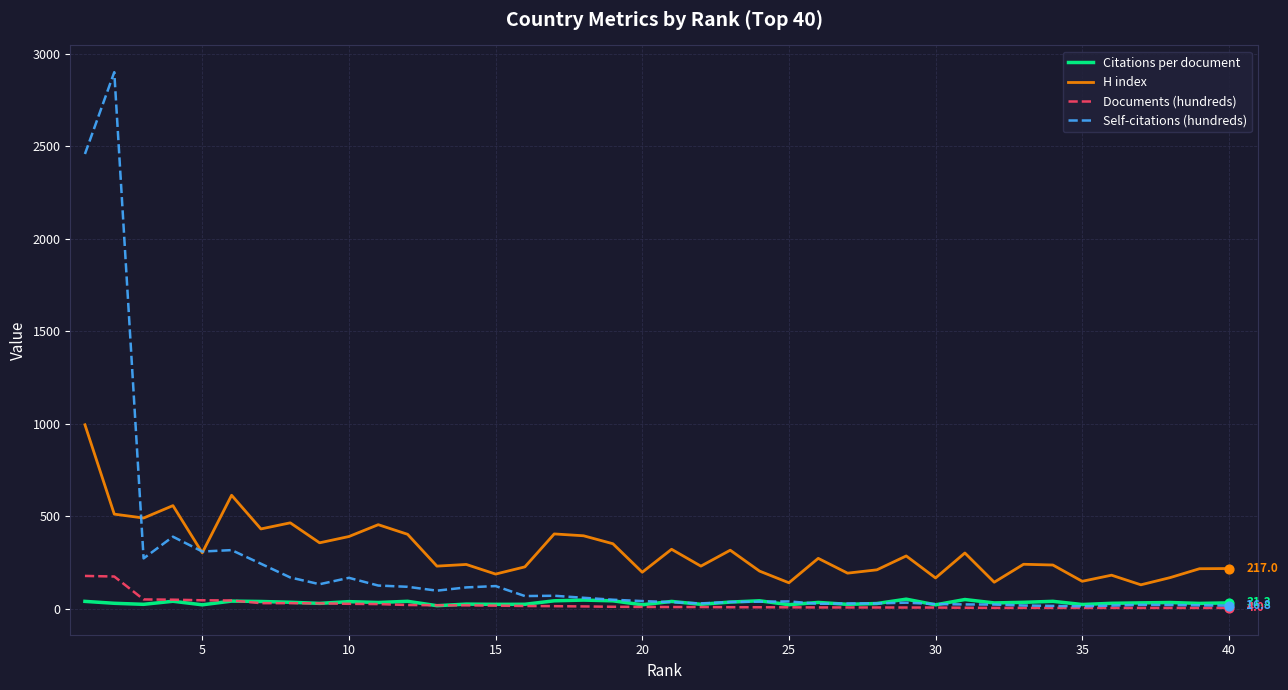

Which series has the largest total across all categories?

H index